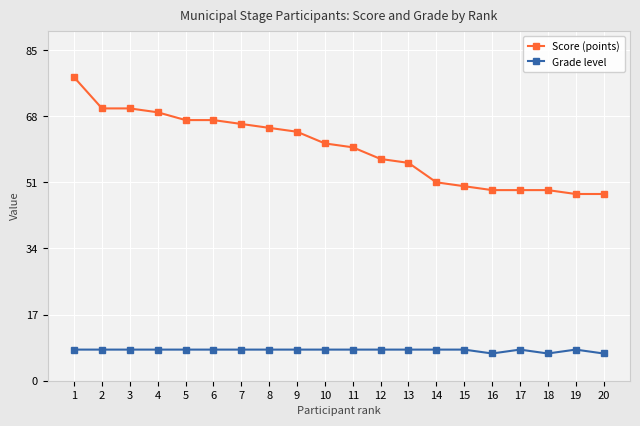

How many categories are shown in the chart?

20